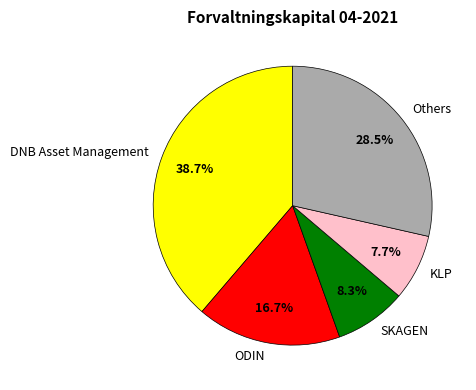

Rank the categories by value from highest to lowest.

DNB Asset Management, Others, ODIN, SKAGEN, KLP